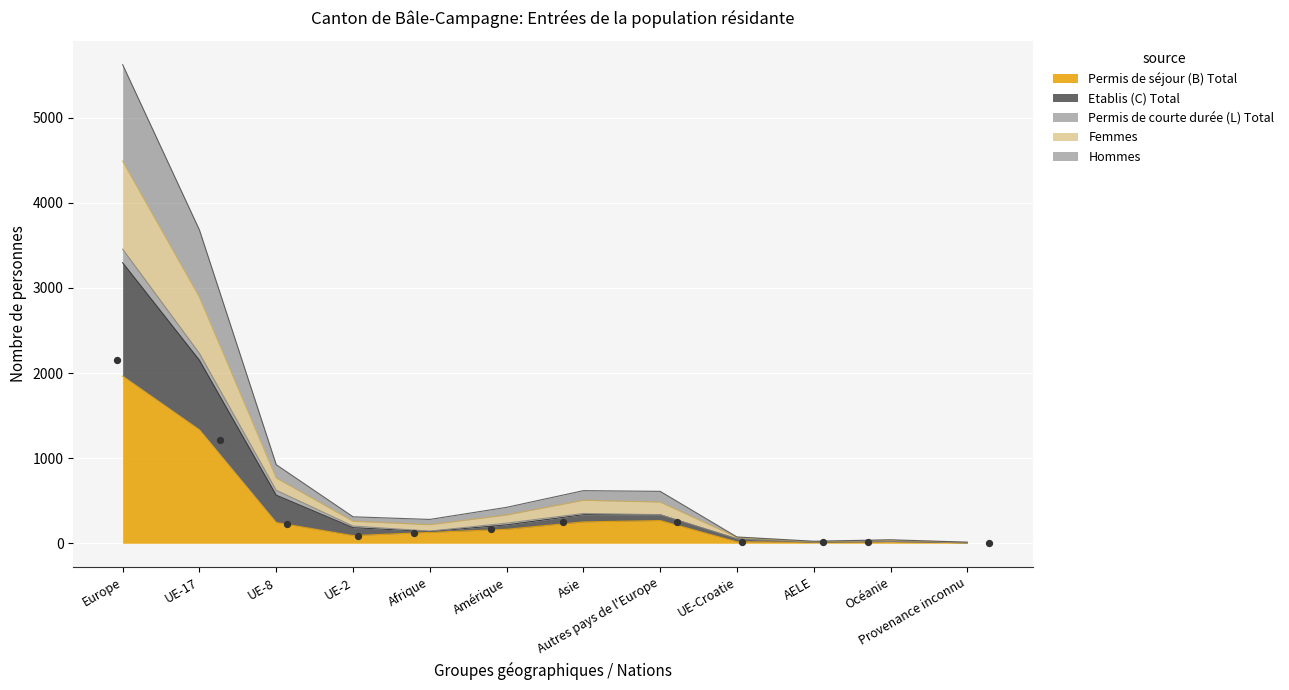

At which label is Permis de séjour (B) Total closest to 984?

UE-17